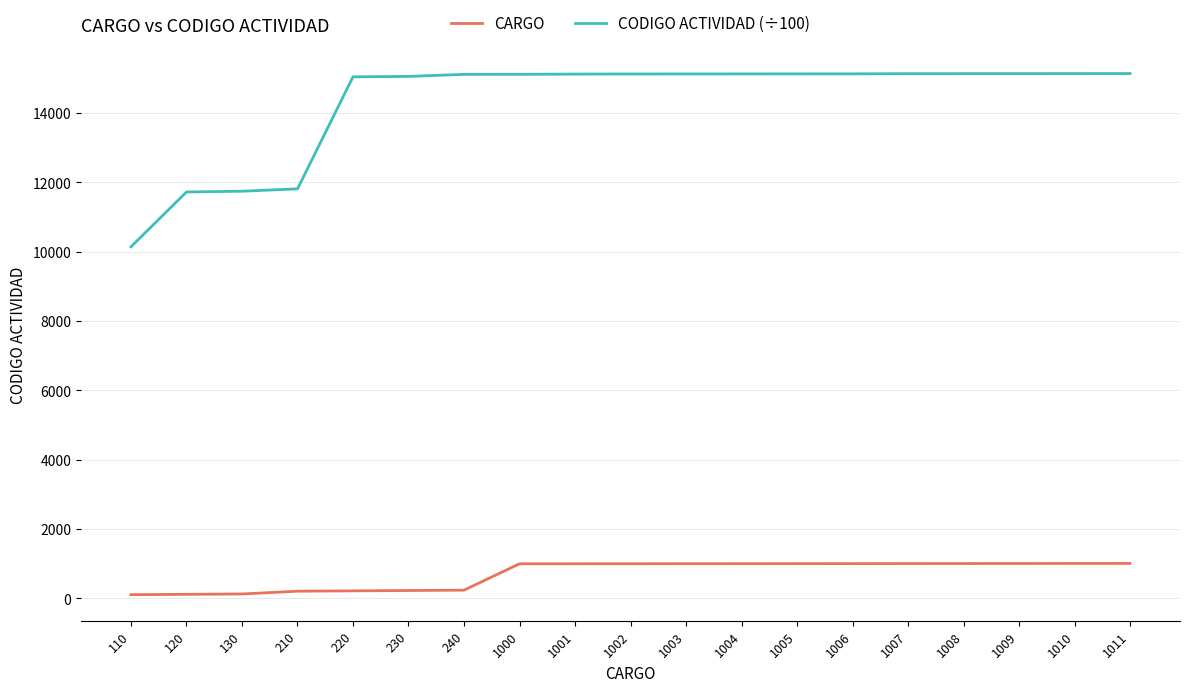

Is this an area chart (filled region under the line)?

No